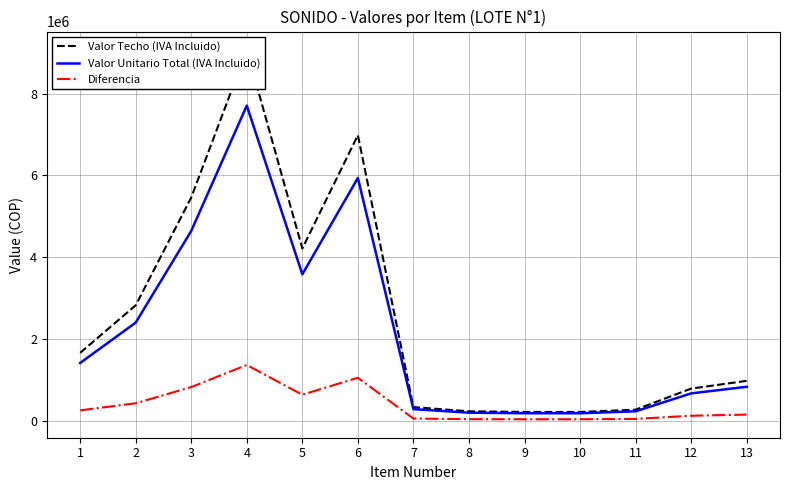

The value of Valor Techo (IVA Incluido) at 8 is 226100.0. True or false?

True